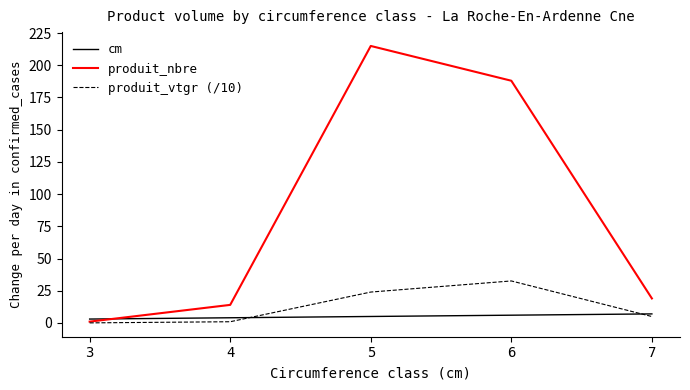

Is it true that produit_vtgr (/10) equals 32.6 at 6?

True